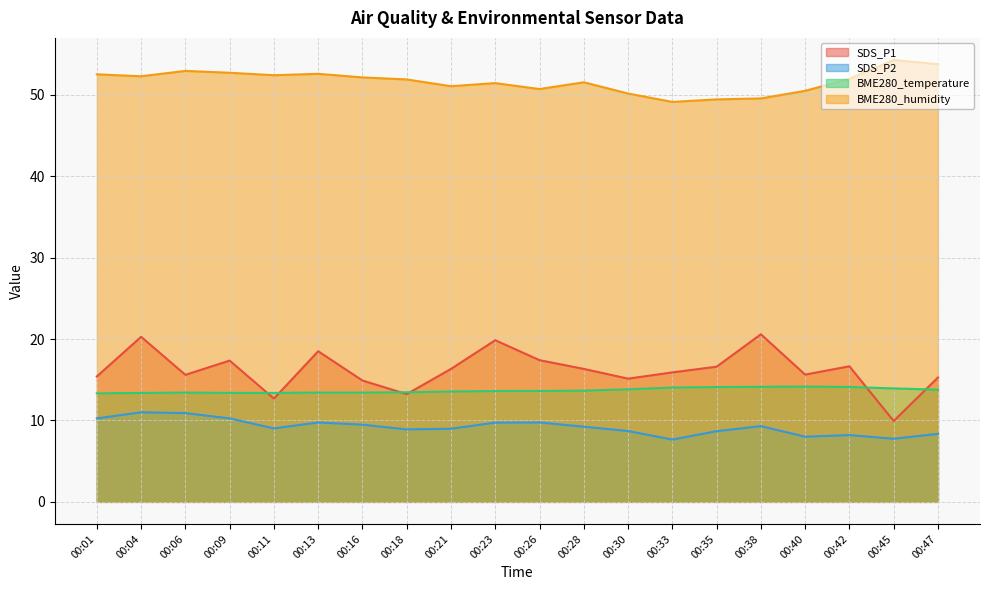

Is the value of BME280_humidity at 00:40 greater than the value of BME280_temperature at 00:26?

Yes